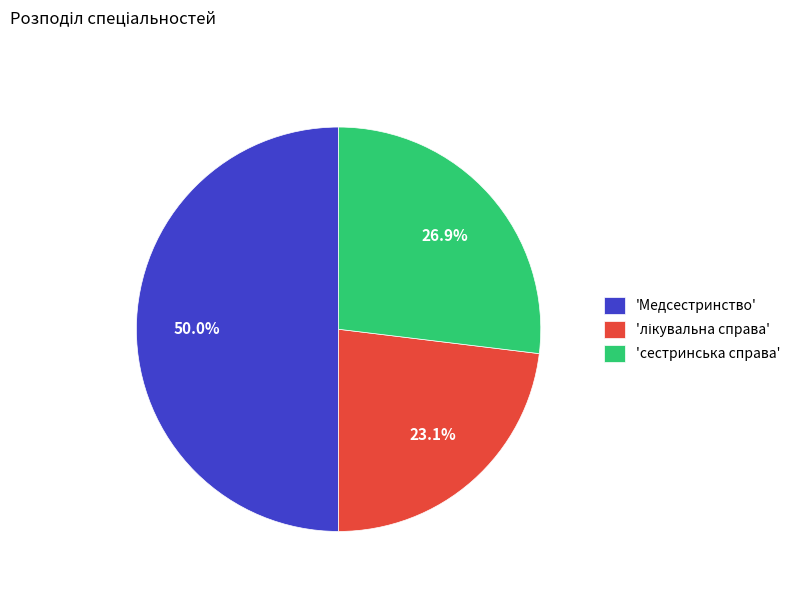

To the nearest percent, what is the average slice percentage?

33%